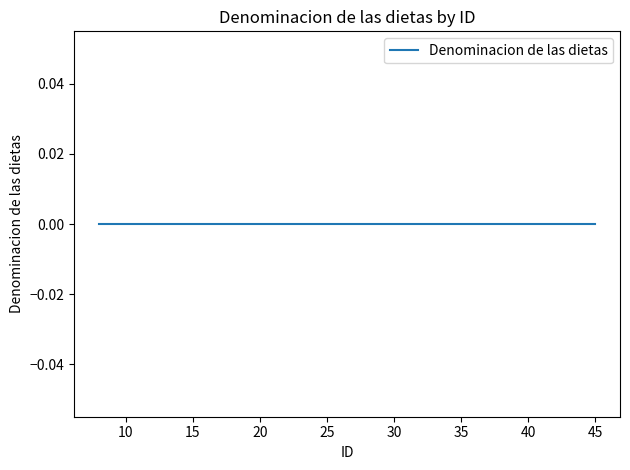

True or false: Denominacion and ID intersect in this chart.

False